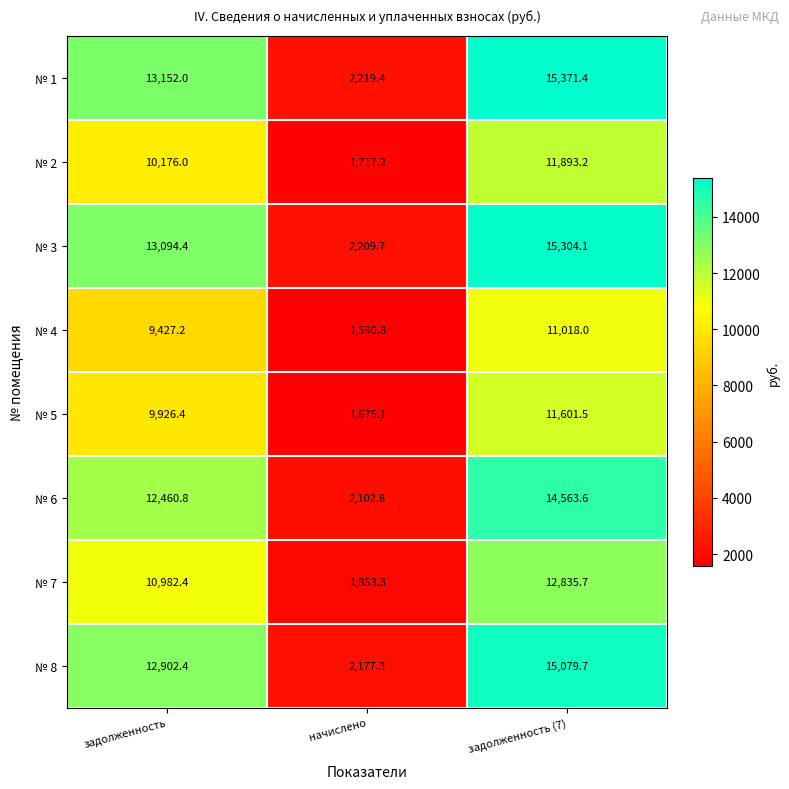

The № 6 series shows 12460.8 at задолженность. True or false?

True